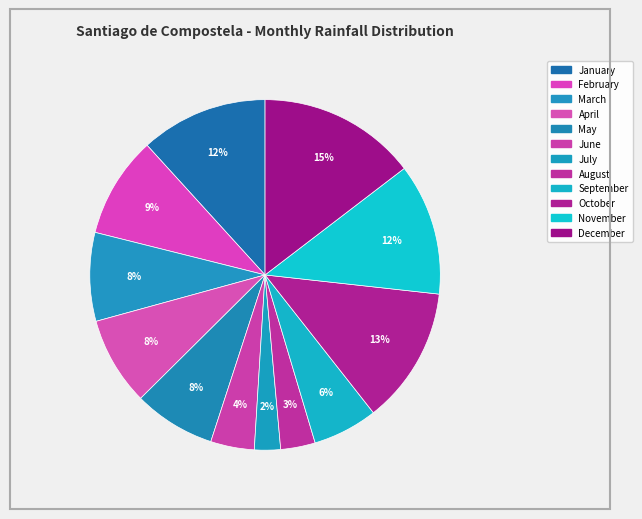

How many slices are in this pie chart?

12